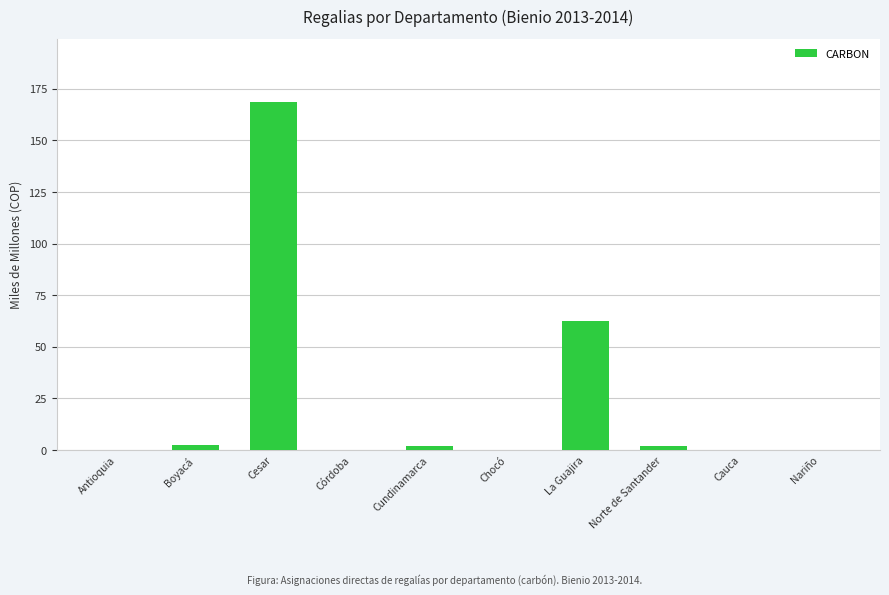

What is the maximum value shown in the chart?

168.7